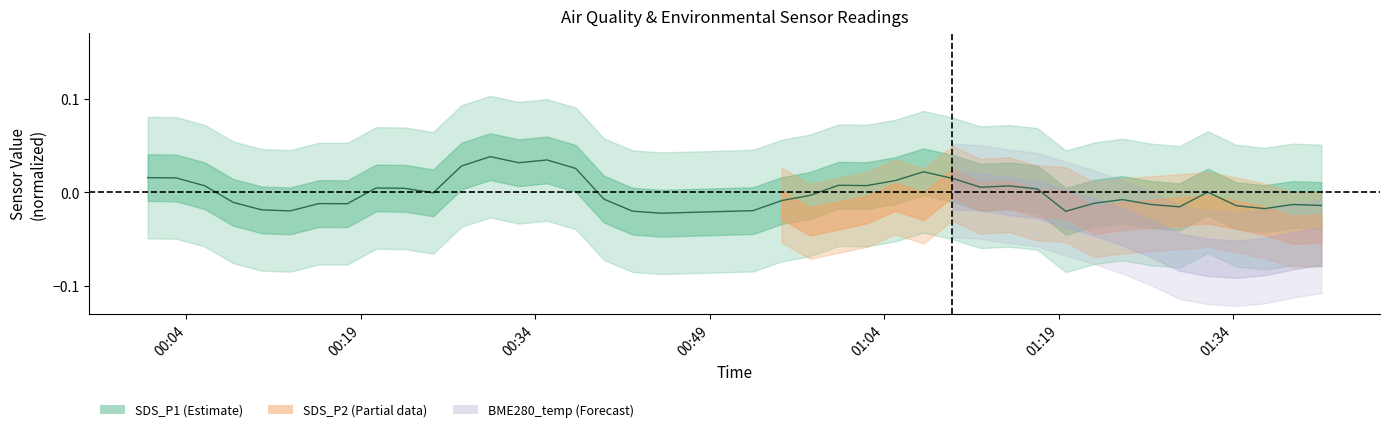

How many lines are shown in the chart?

1